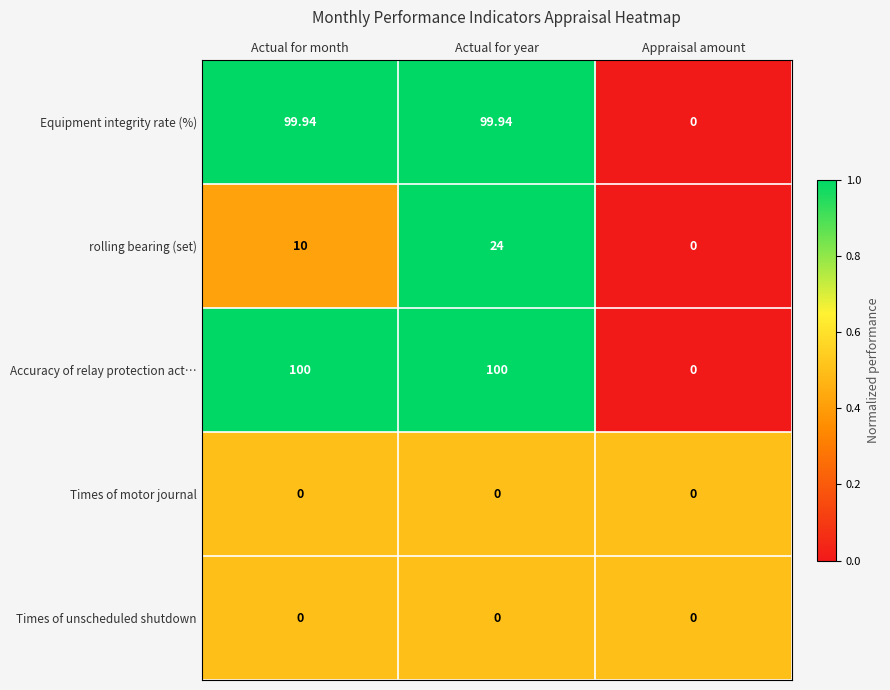

Which series changed the most between Actual for month and Appraisal amount?

Accuracy of relay protection act…